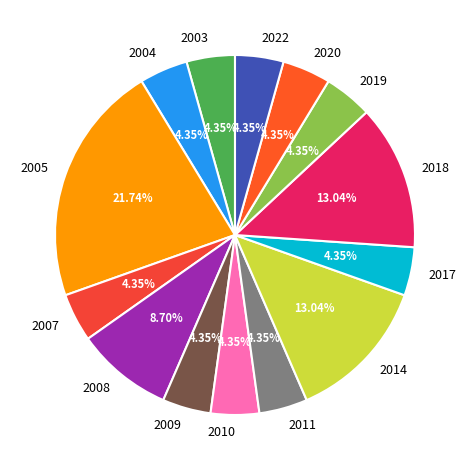

What percentage is NOT represented by 2014?

87.0%